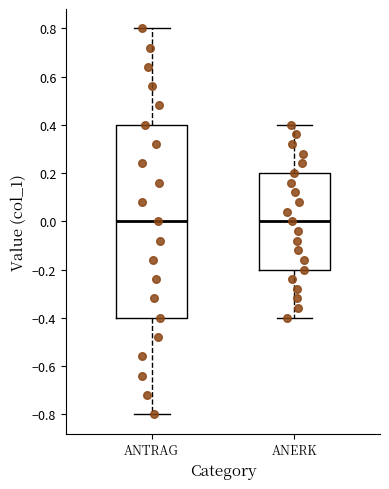

Which box is the tallest, from its lower edge to its upper edge?

ANTRAG